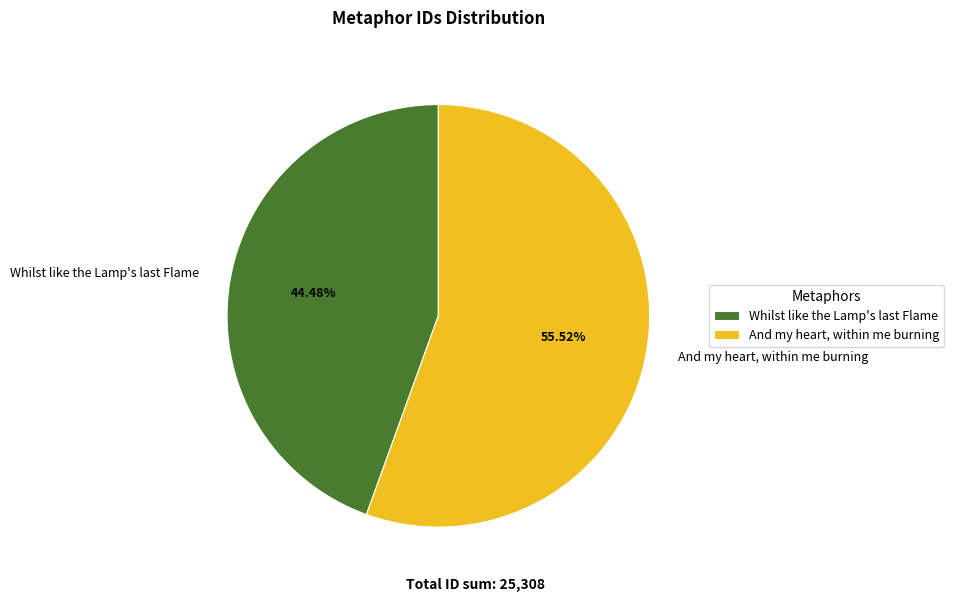

Is it true that And my heart, within me burning is 47% of the pie?

False